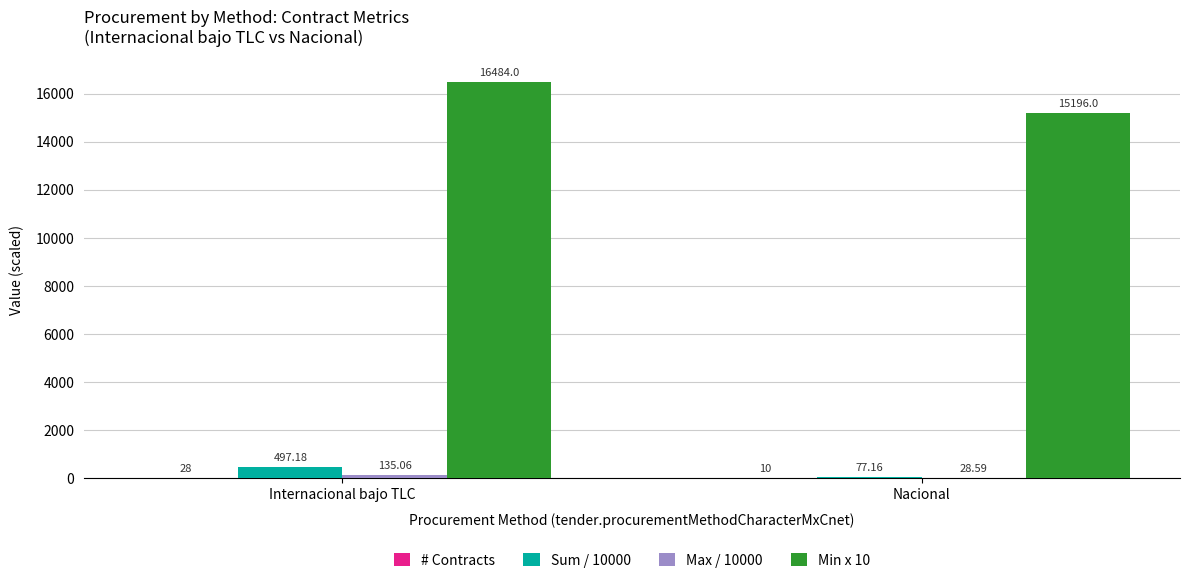

Are the bars grouped side by side (vs. stacked)?

Yes